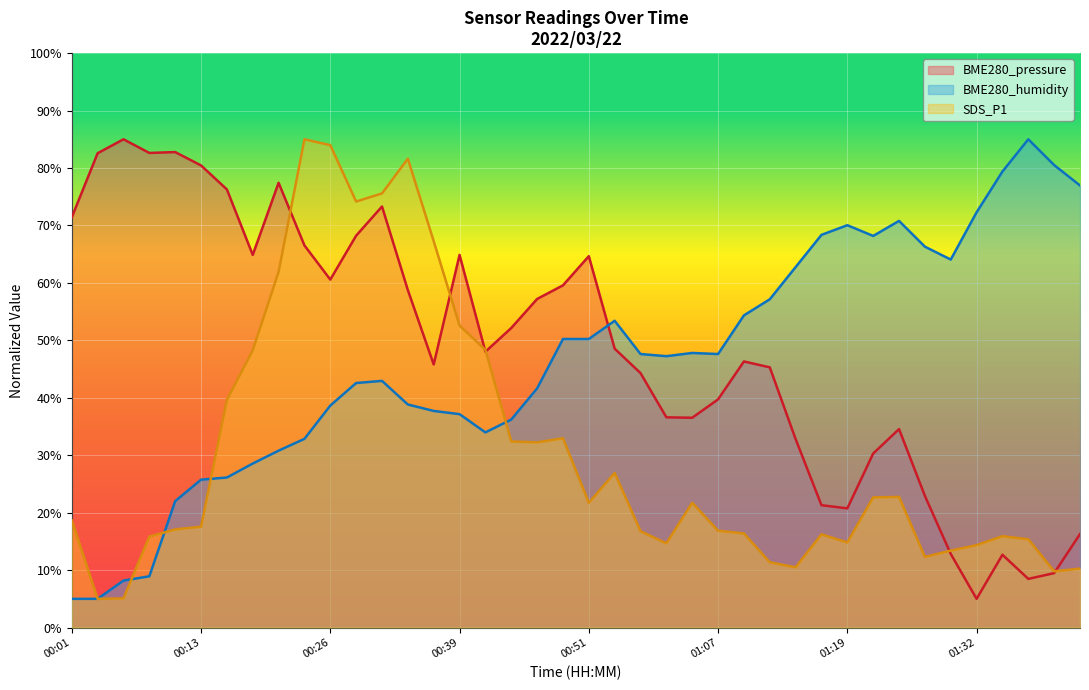

What is the difference between the maximum and minimum values in the BME280_pressure series?

80.0